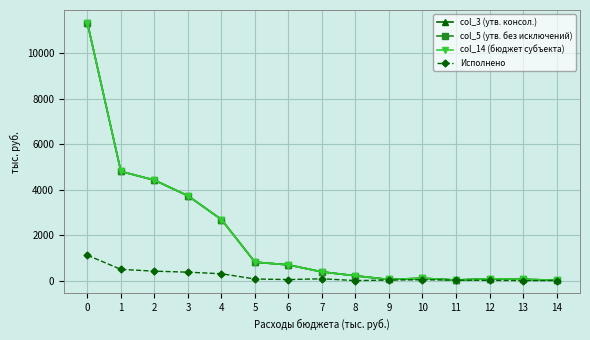

The col_14 (бюджет субъекта) series shows 1632.4 at 2. True or false?

False